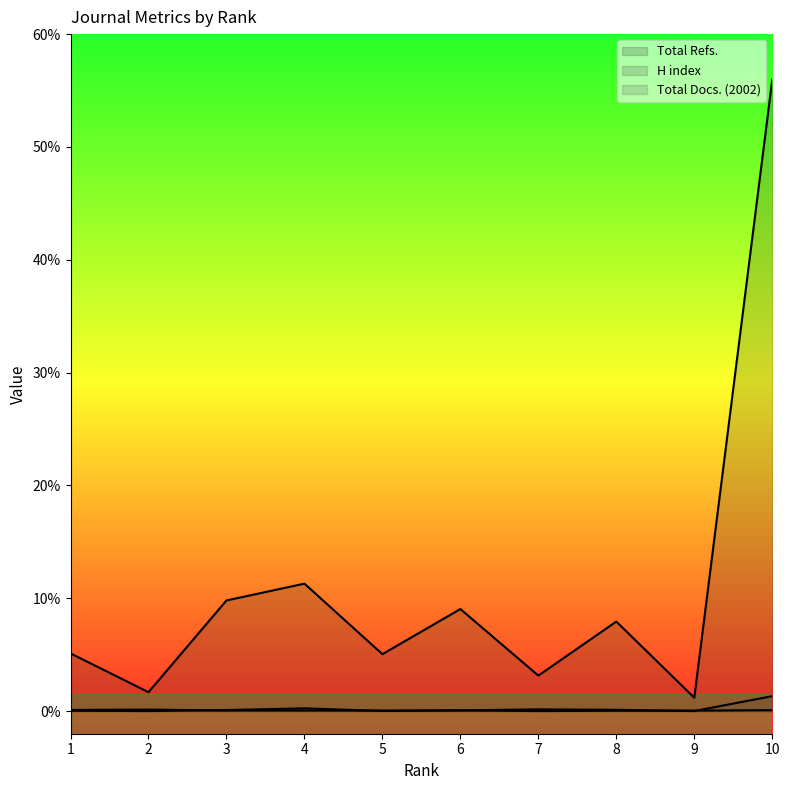

Rank the series by their maximum value, from lowest to highest.

H index, Total Docs. (2002), Total Refs.